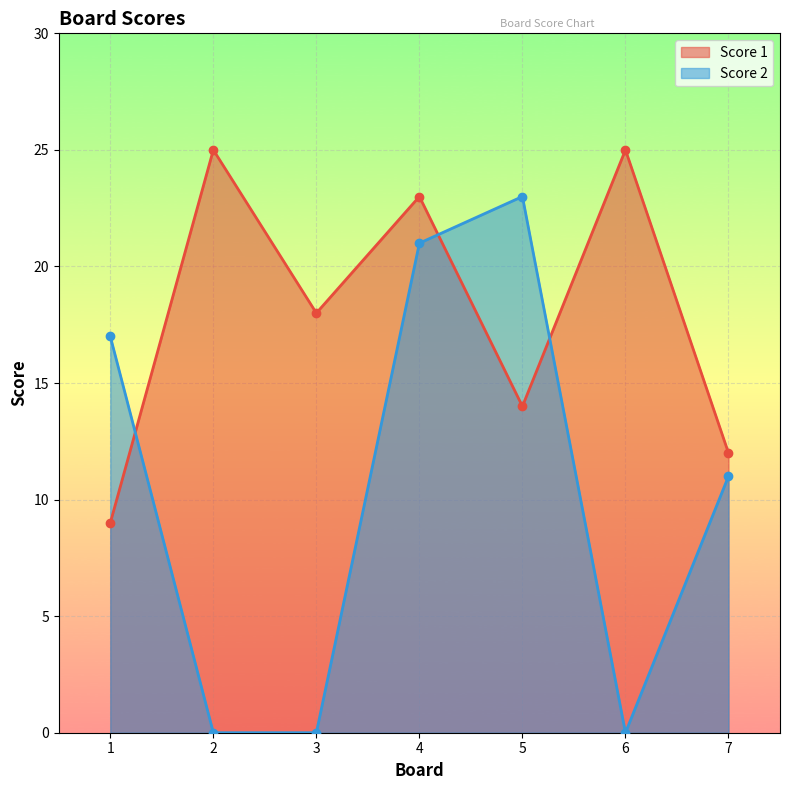

Count the number of categories in the chart.

7